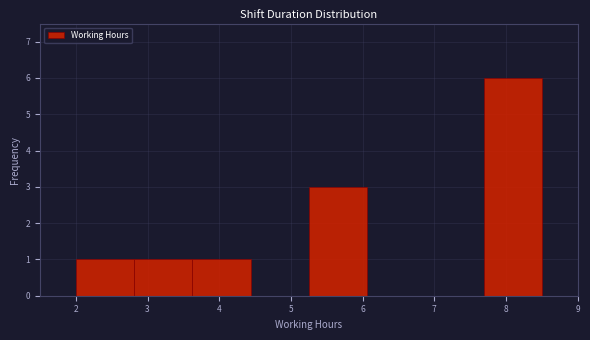

Reading left to right, transcribe this chart: for each bar, give the range it covers on the x-axis and its height. Neither the bar edges nor the heights are printed on the chart, so give them approximately, as read against the axes.

2.0 to 2.8: 1
2.8 to 3.6: 1
3.6 to 4.4: 1
4.4 to 5.3: 0
5.3 to 6.1: 3
6.1 to 6.9: 0
6.9 to 7.7: 0
7.7 to 8.5: 6